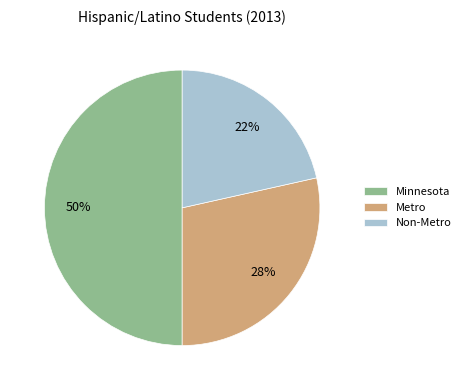

Approximately how many times larger is the value at Metro compared to Minnesota?

0.6